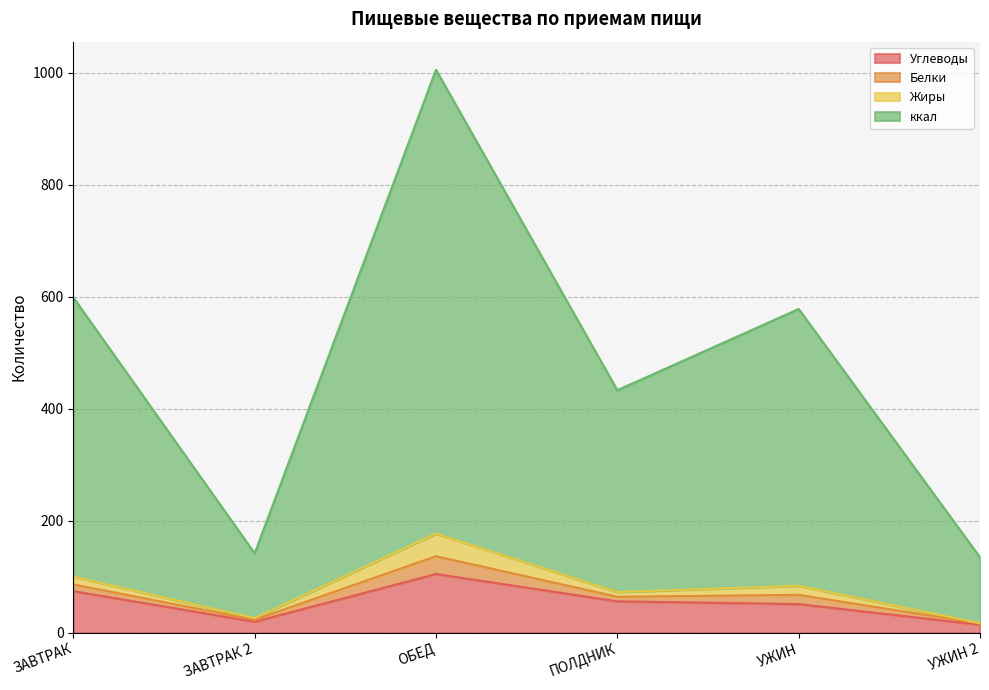

At which label does Углеводы first exceed 55?

ЗАВТРАК